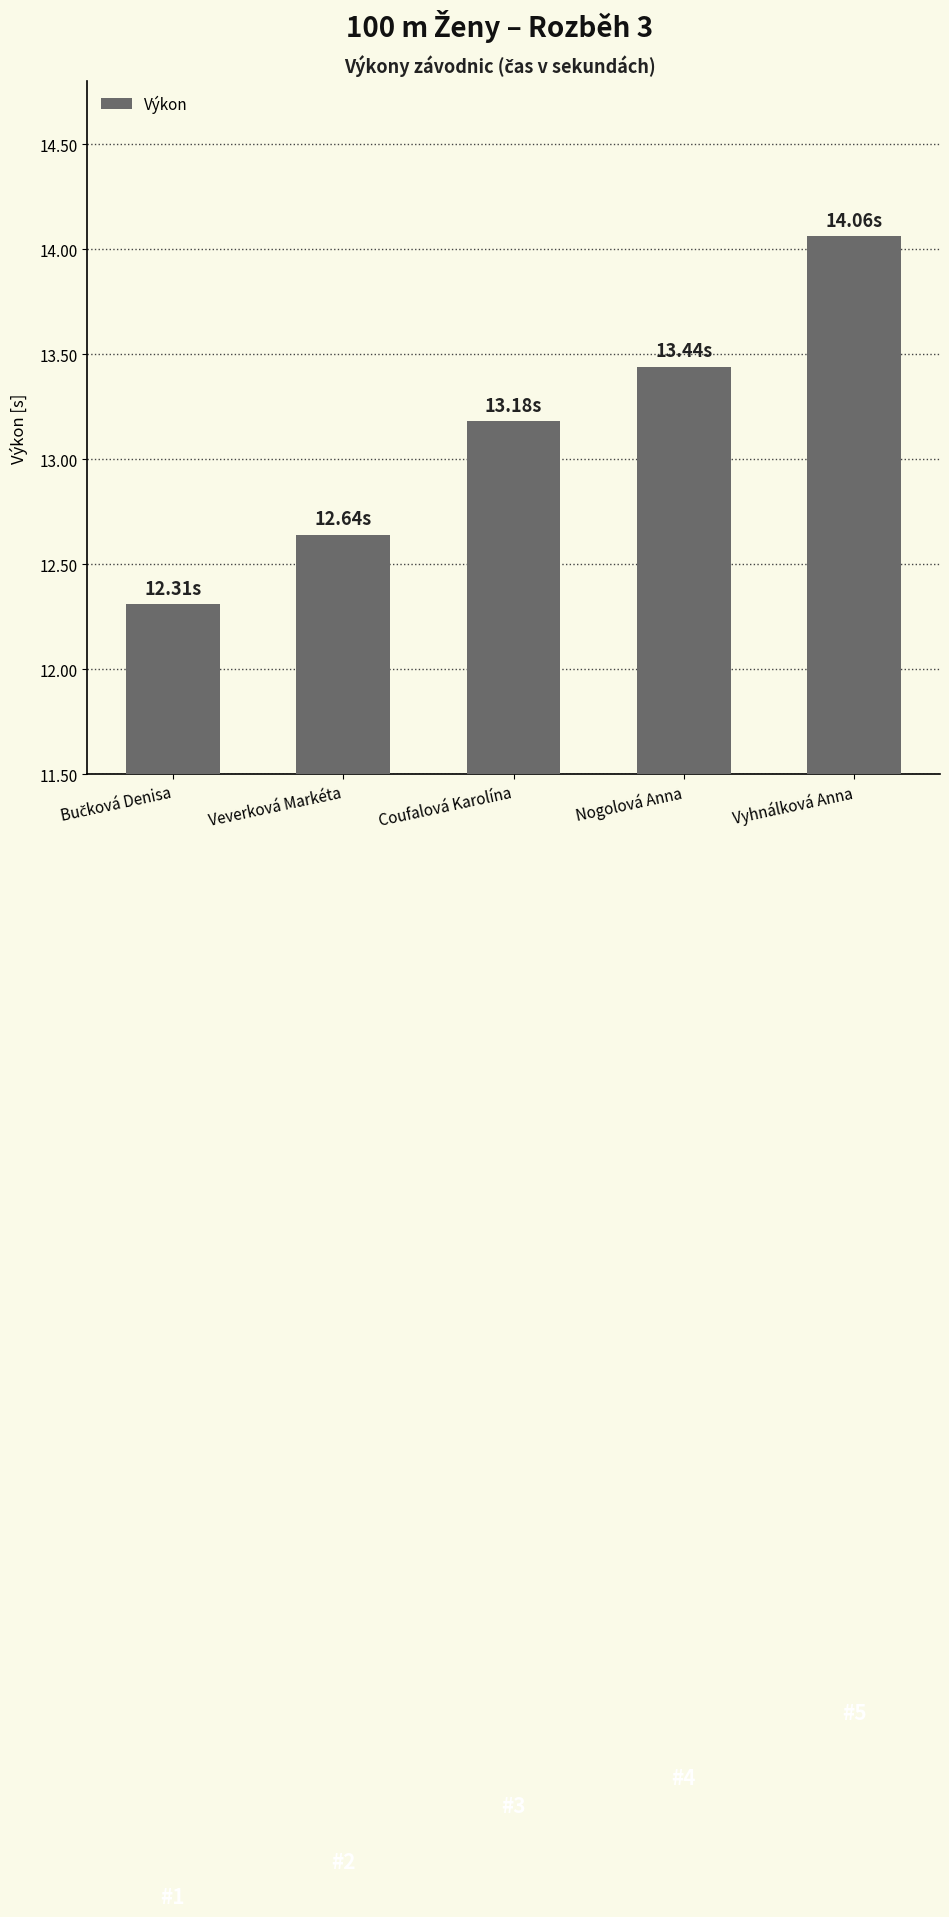

What is the average value?

13.1